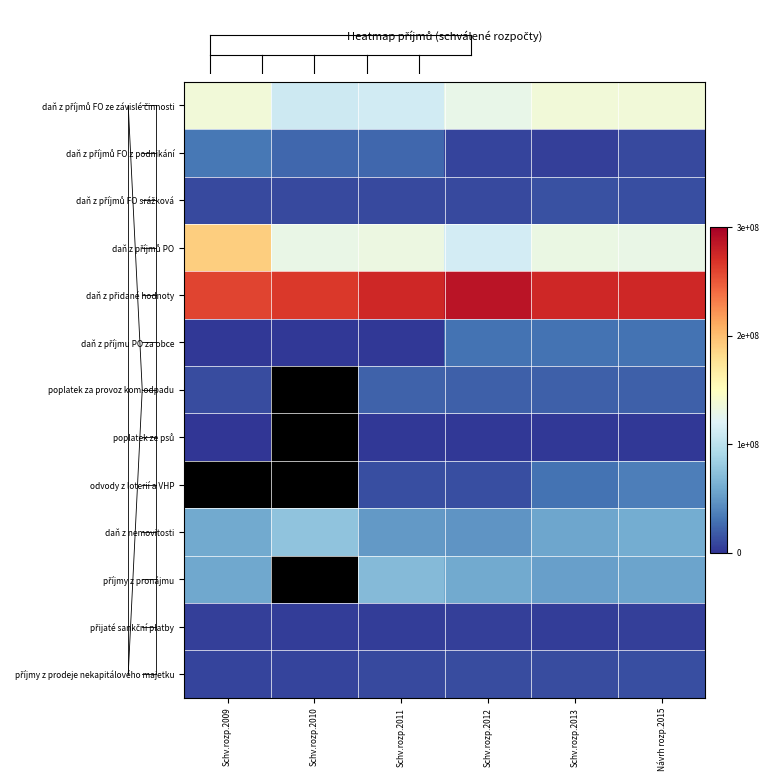

The daň z příjmů FO srážková series shows 12000000.0 at Návrh rozp.2015. True or false?

True